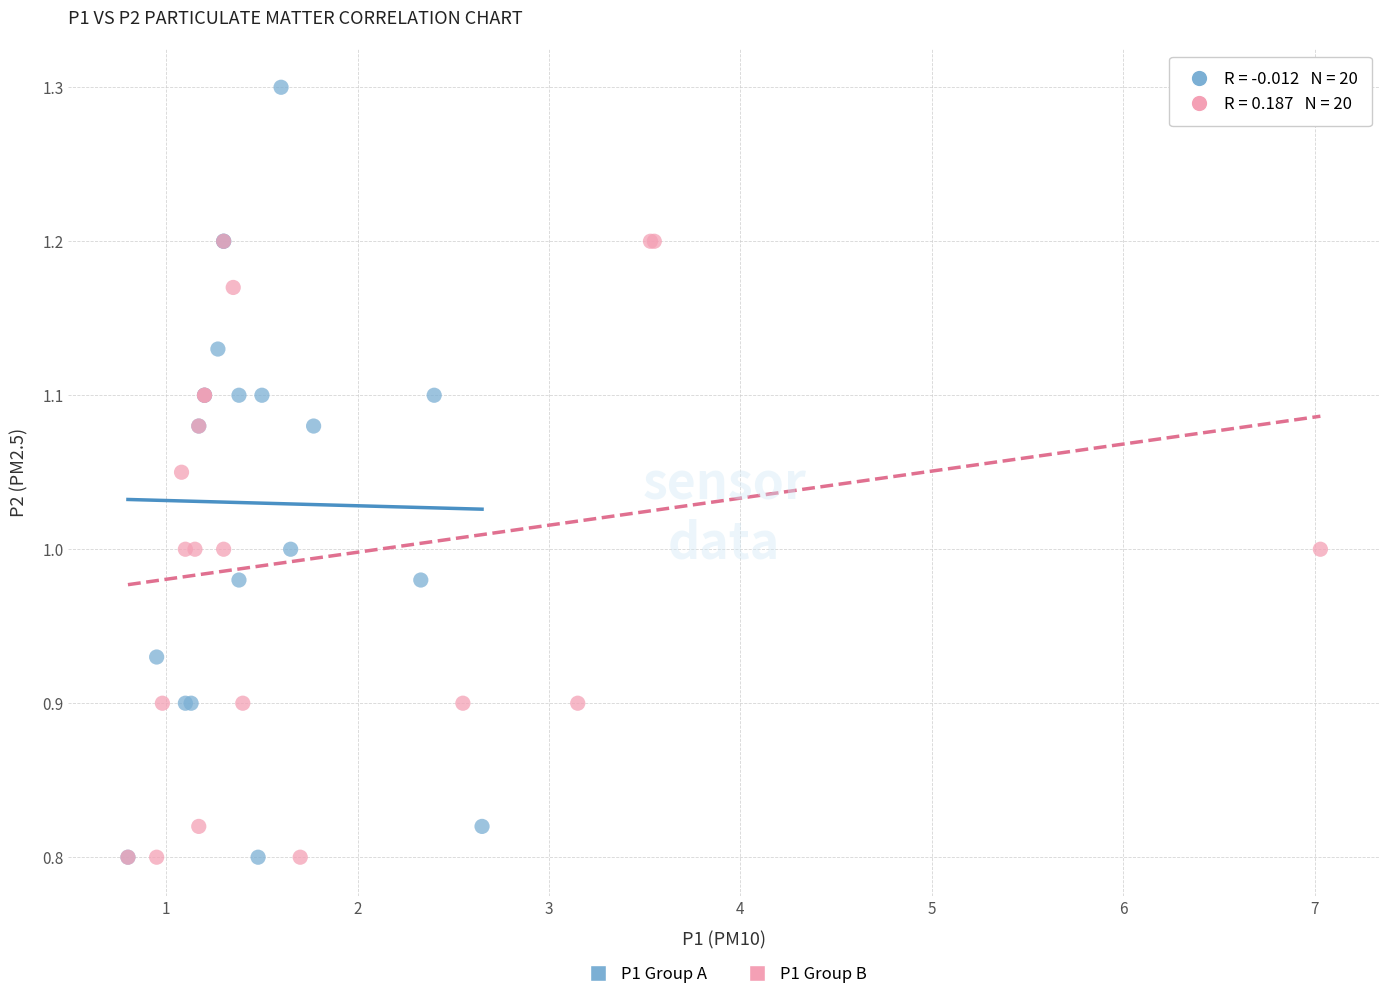

Which series has the widest spread of Y values?

P1 Group A